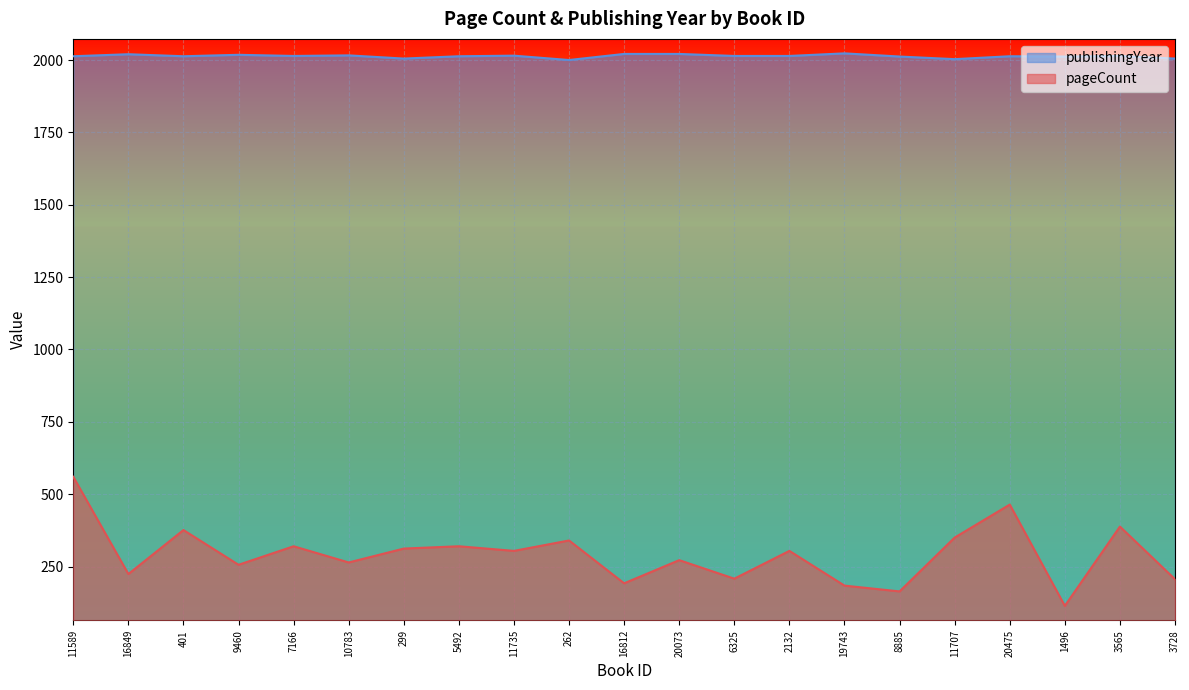

Where does the publishingYear series first go above 2014?

16849